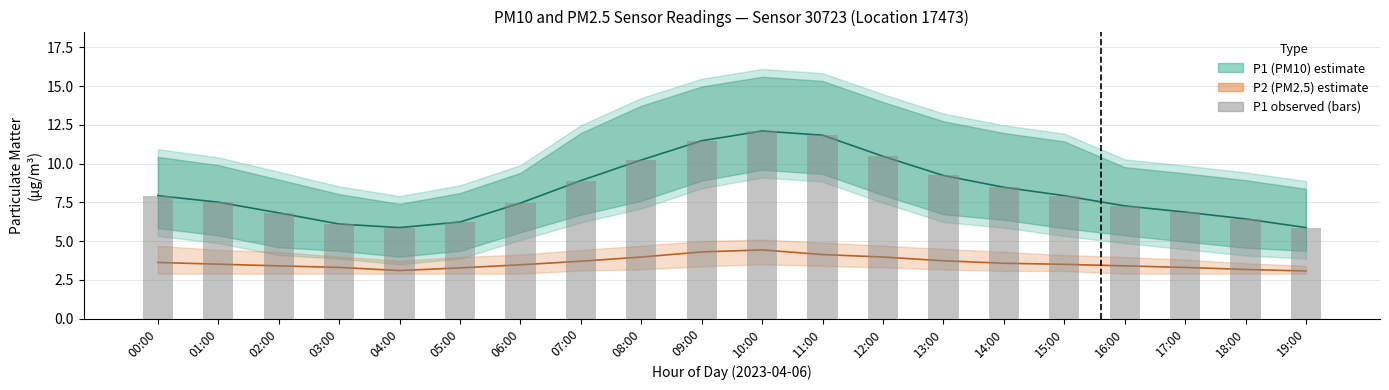

What is the total value across all series at 11:00?

27.8